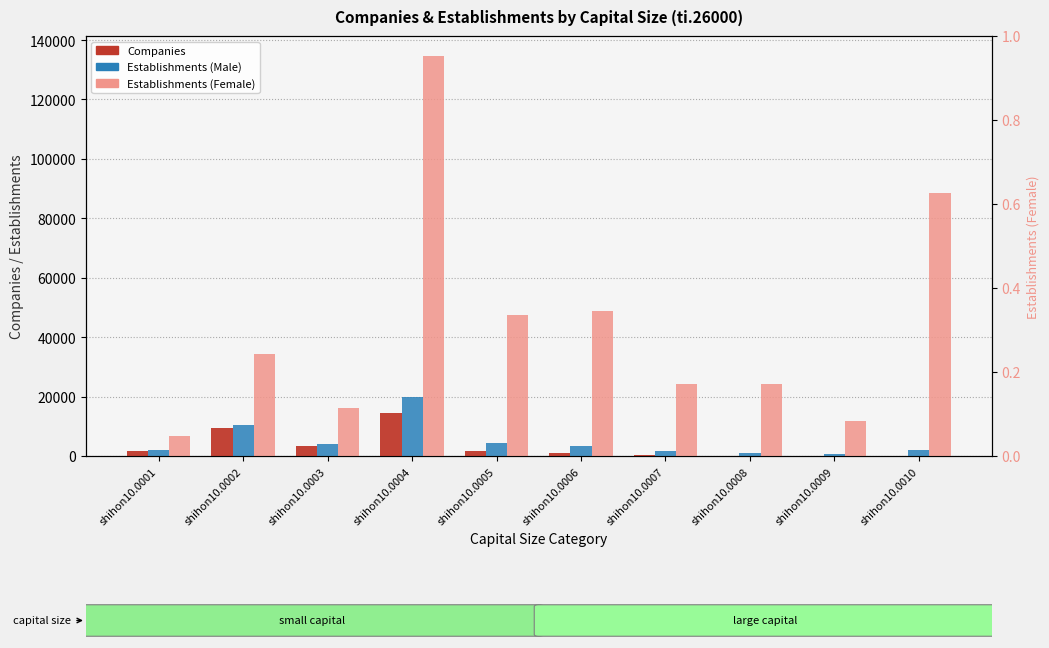

Reading right to left, what are all the values shown in this chart?

Companies: 36	51	117	276	1073	1834	14355	3502	9280	1811
Establishments (Male): 1975	521	1042	1579	3405	4401	19965	4018	10430	2025
Establishments (Female): 88381	11636	24257	24368	48967	47484	134638	16184	34458	6588